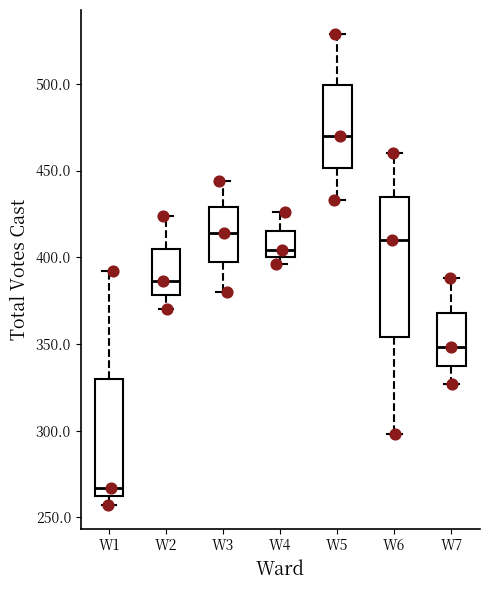

Reading left to right, transcribe this box plot: for each box, give where its median line is, the range the box spans, and where its two whiskers end, as read against the y-axis. The values are not printed on the chart, so give them approximately, as read against the axis.

W1: median 265, box 260 to 330, whiskers 255 to 390
W2: median 385, box 380 to 405, whiskers 370 to 425
W3: median 415, box 395 to 430, whiskers 380 to 445
W4: median 405, box 400 to 415, whiskers 395 to 425
W5: median 470, box 450 to 500, whiskers 435 to 530
W6: median 410, box 355 to 435, whiskers 300 to 460
W7: median 350, box 340 to 370, whiskers 325 to 390